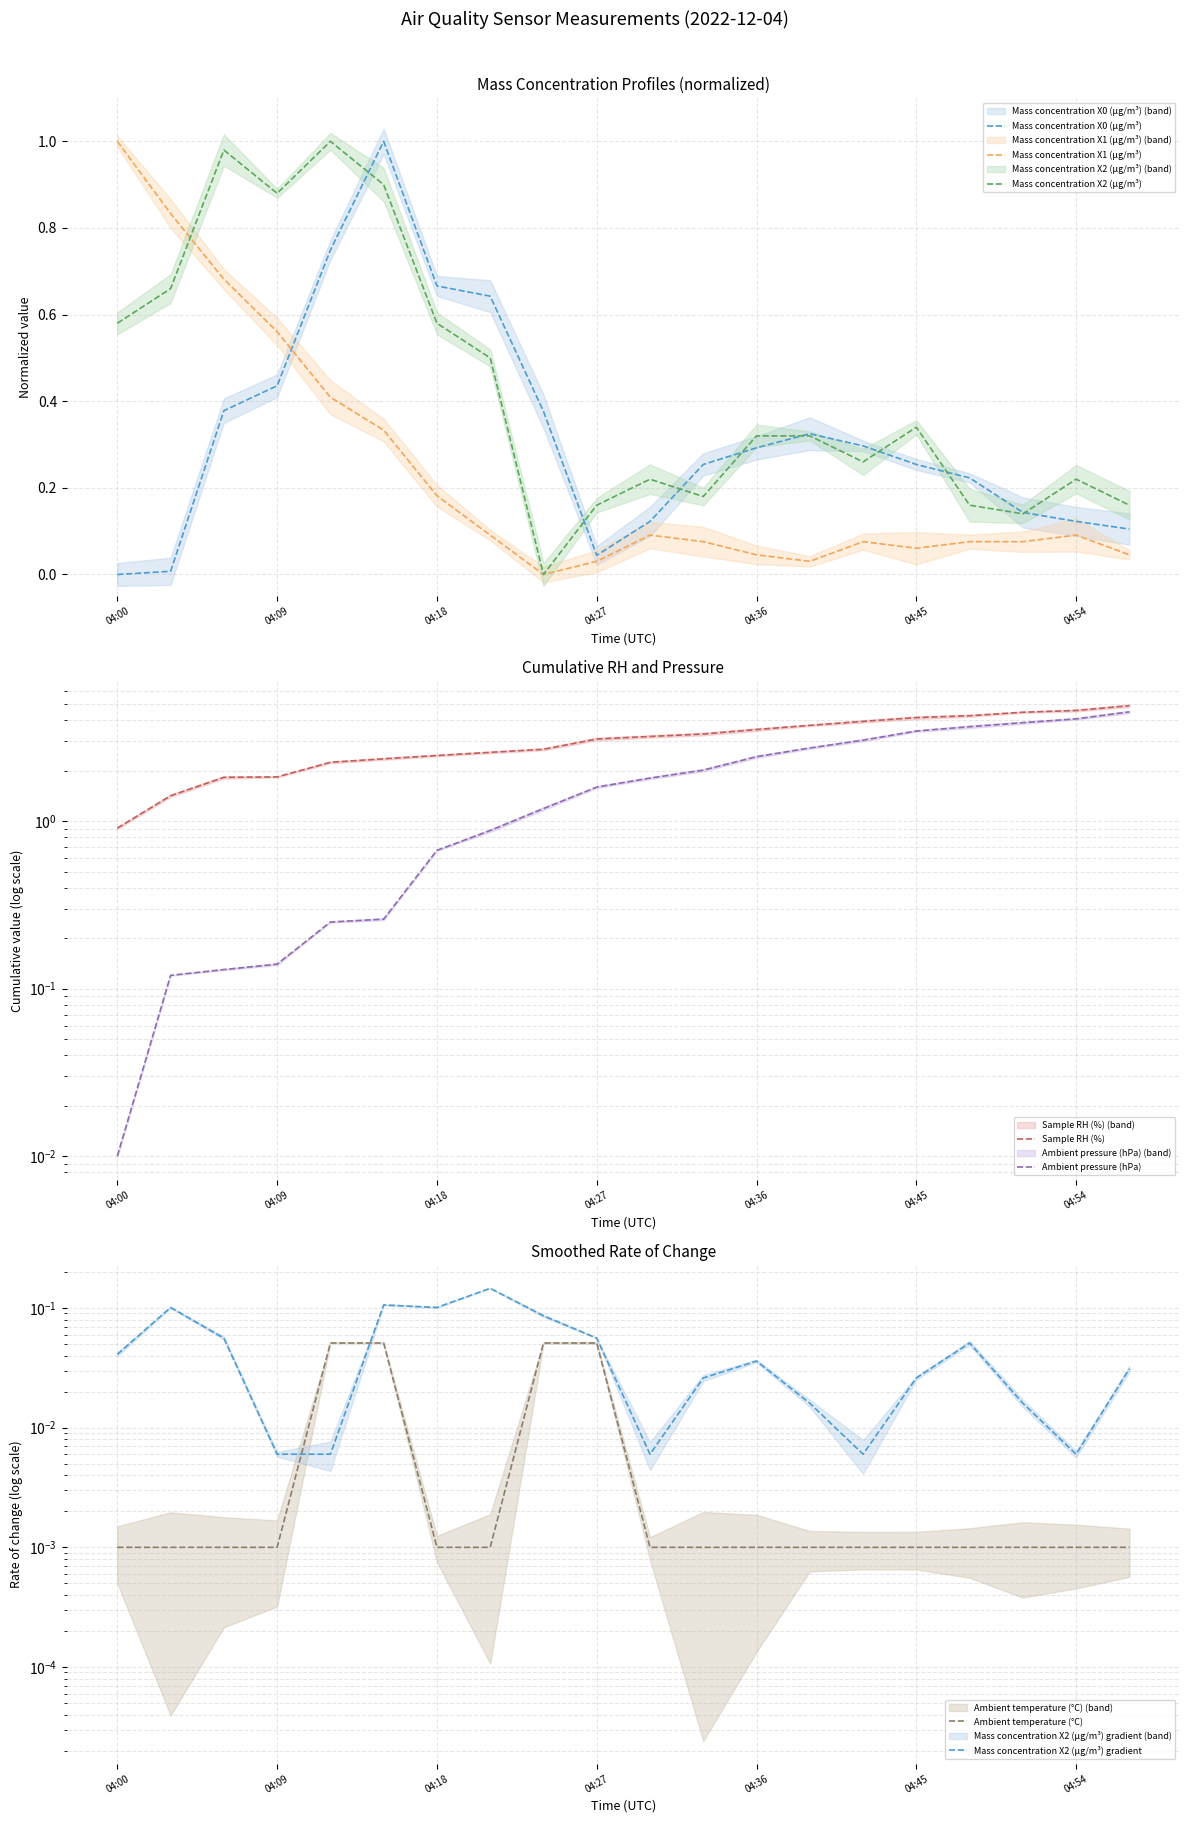

How many times do Mass concentration X1 (μg/m³) and Mass concentration X0 (μg/m³) cross each other?

1